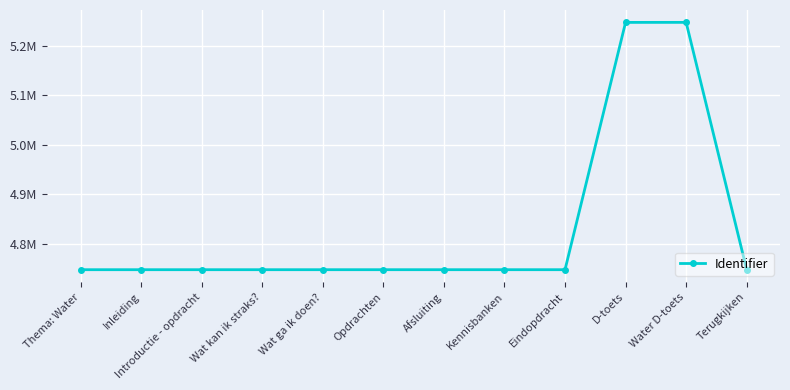

At which label is the value closest to 4997665?

D-toets